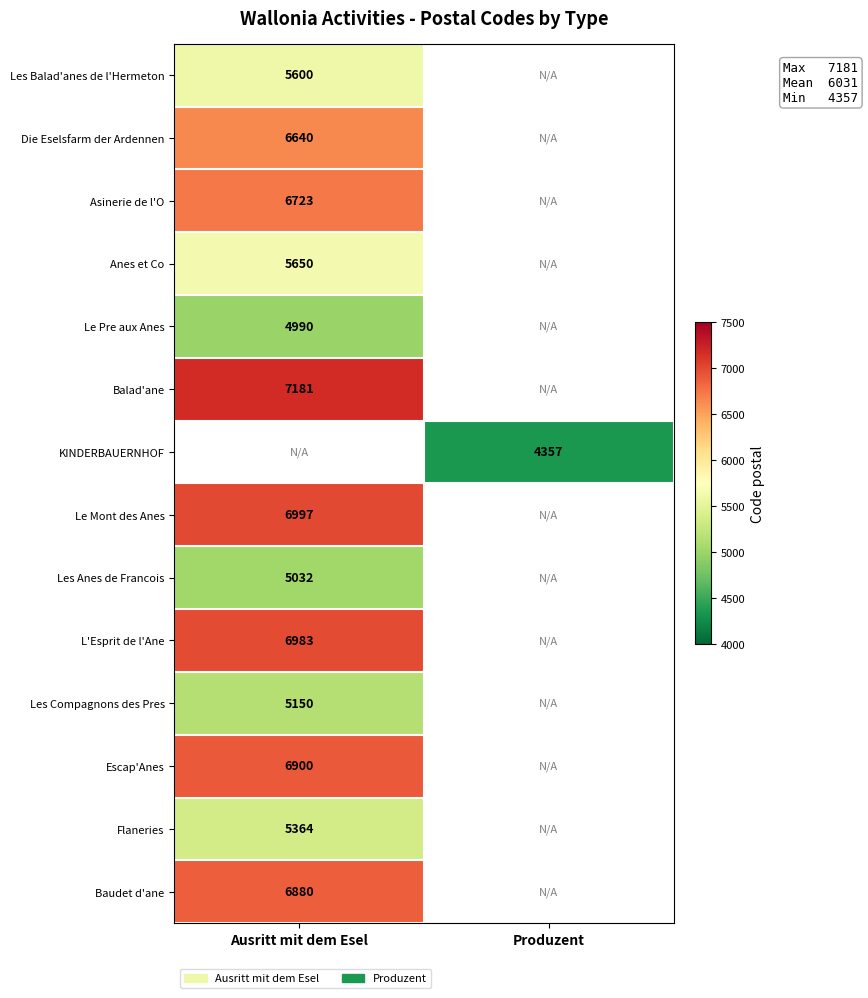

The value of L'Esprit de l'Ane at Ausritt mit dem Esel is 10934. True or false?

False